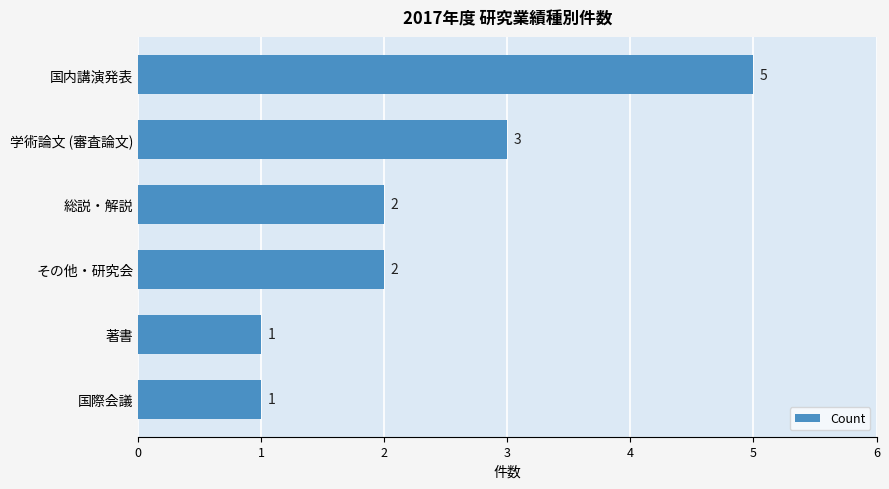

The chart shows a value of 1 at 著書. True or false?

True